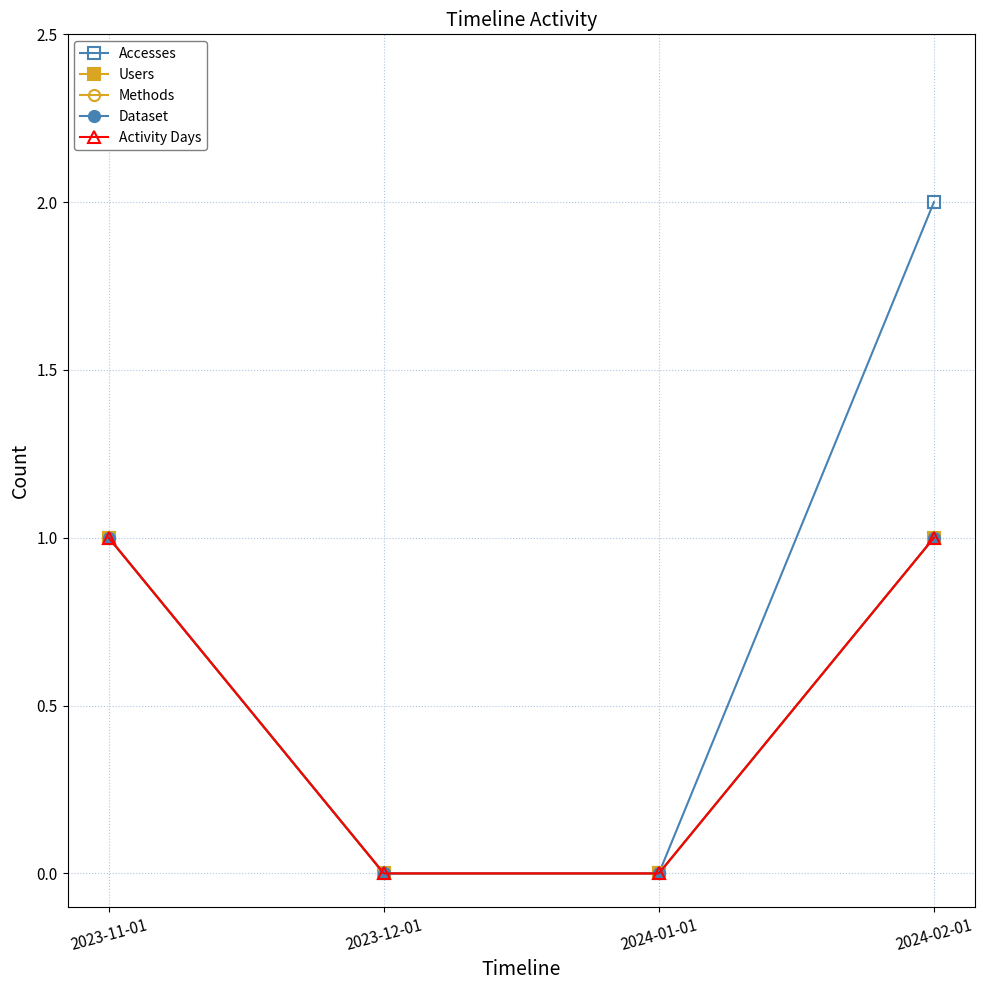

Is this an area chart (filled region under the line)?

No